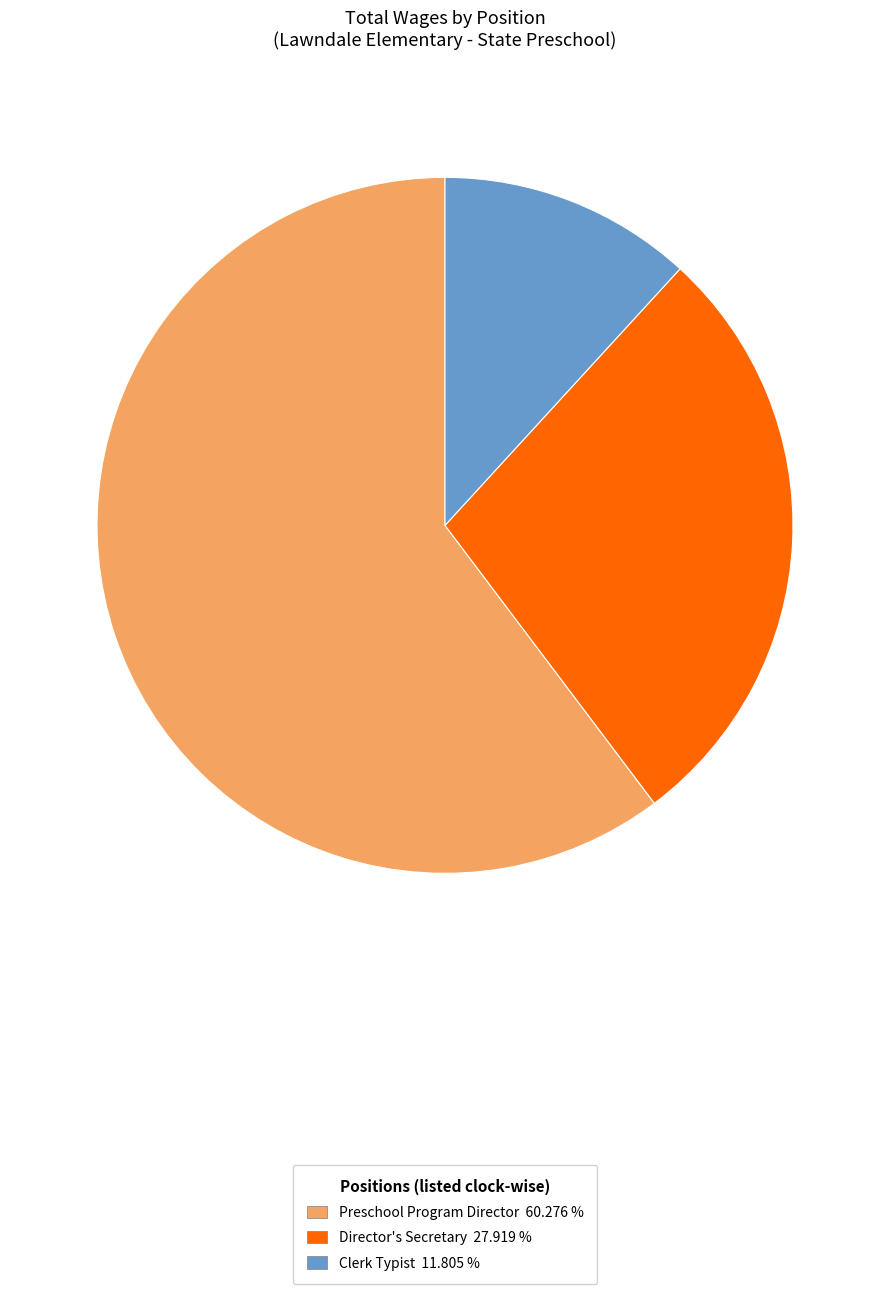

Is the sum of Director's Secretary and Preschool Program Director greater than half?

Yes